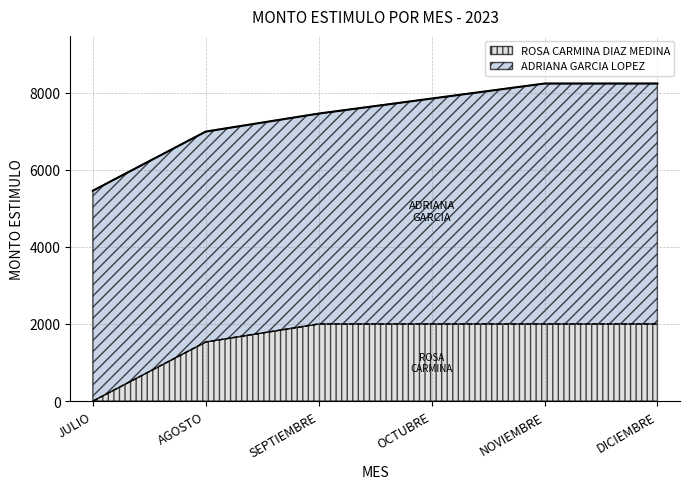

Rank the categories by value from lowest to highest.

JULIO, AGOSTO, SEPTIEMBRE, OCTUBRE, NOVIEMBRE, DICIEMBRE